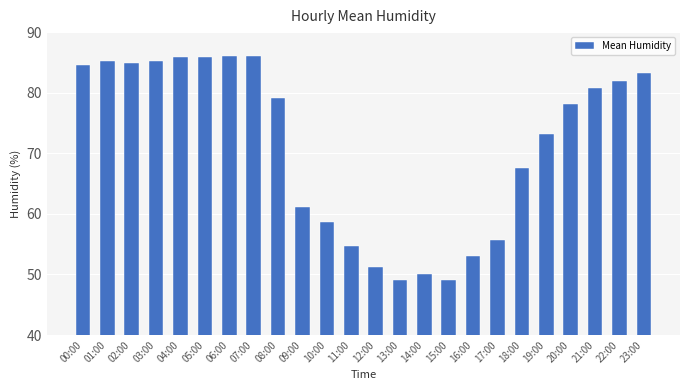

What is the smallest value displayed?

49.0